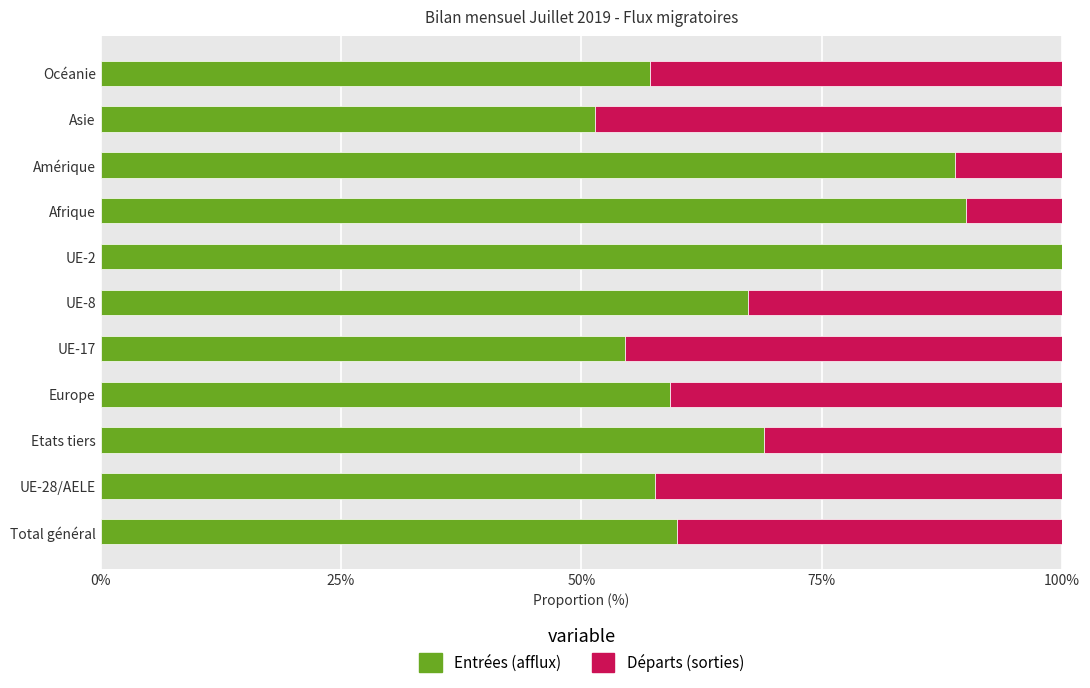

The Entrées (afflux) series shows 85.9 at Total général. True or false?

False